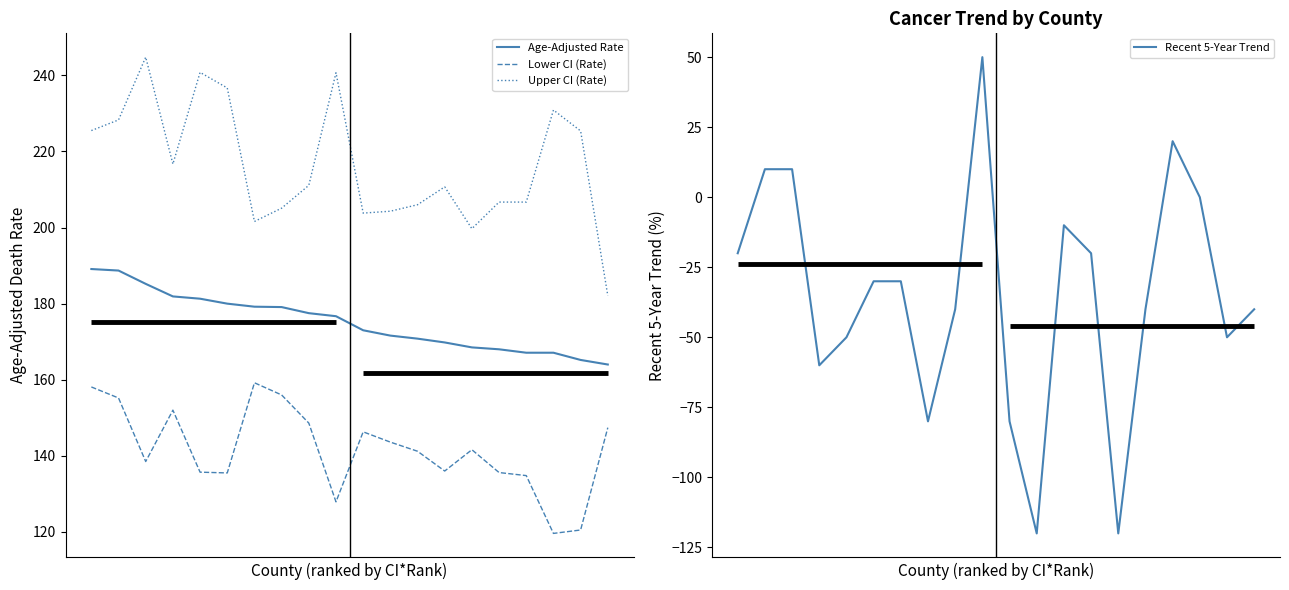

What is the total value across all series at 6?

510.0